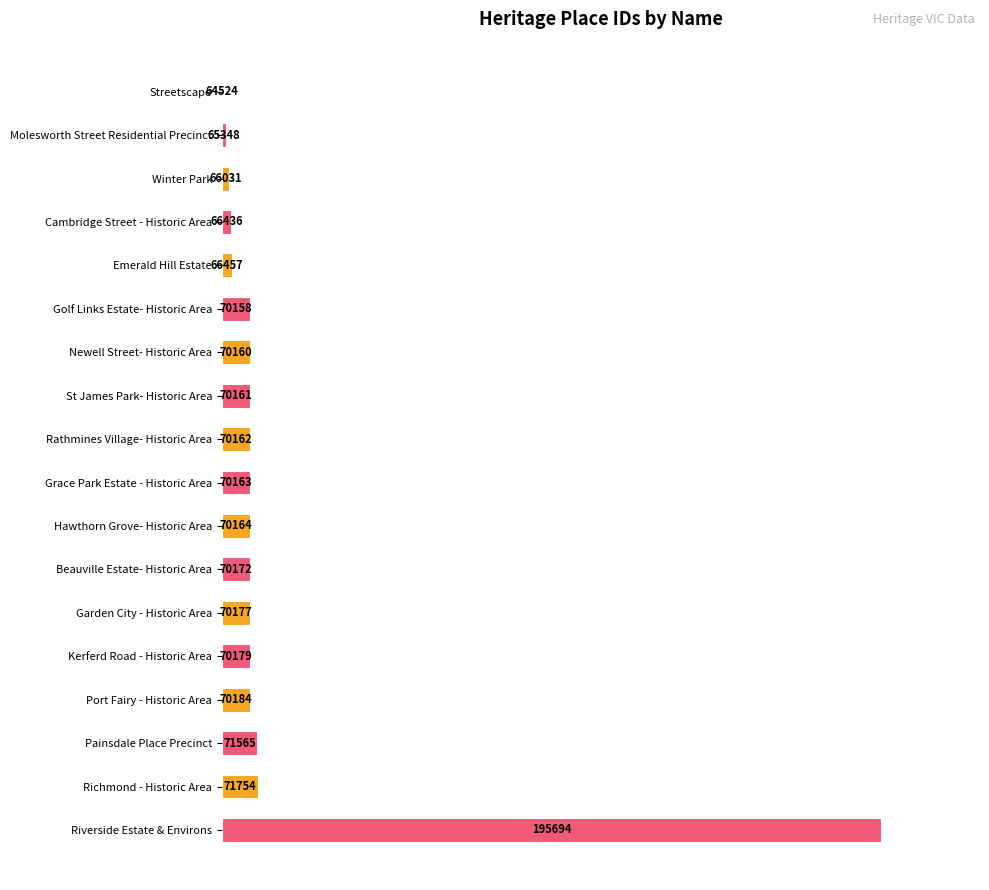

How many data points does each series have?

18